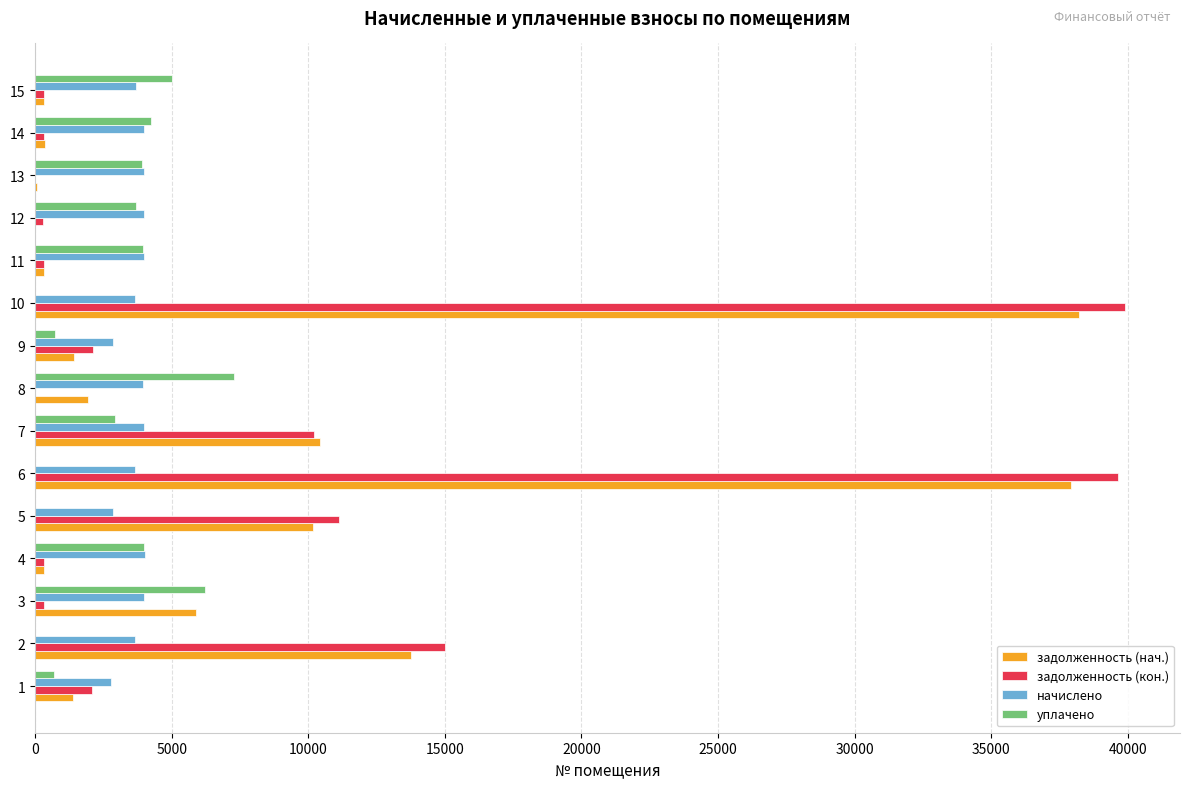

Is the value of задолженность (нач.) at 10 greater than the value of задолженность (кон.) at 7?

Yes